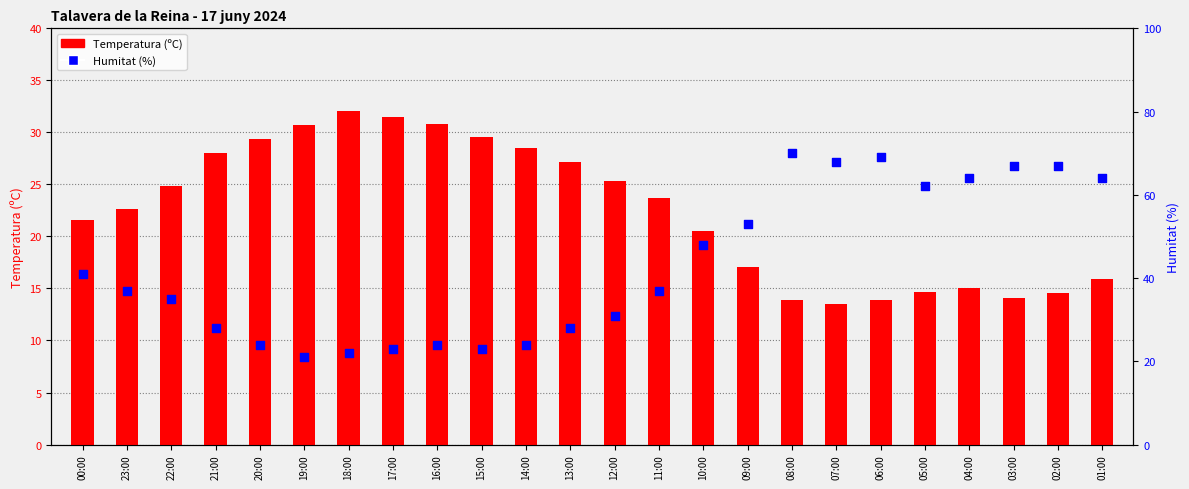

What are all the series names shown in the legend?

Temperatura (ºC), Humitat (%)